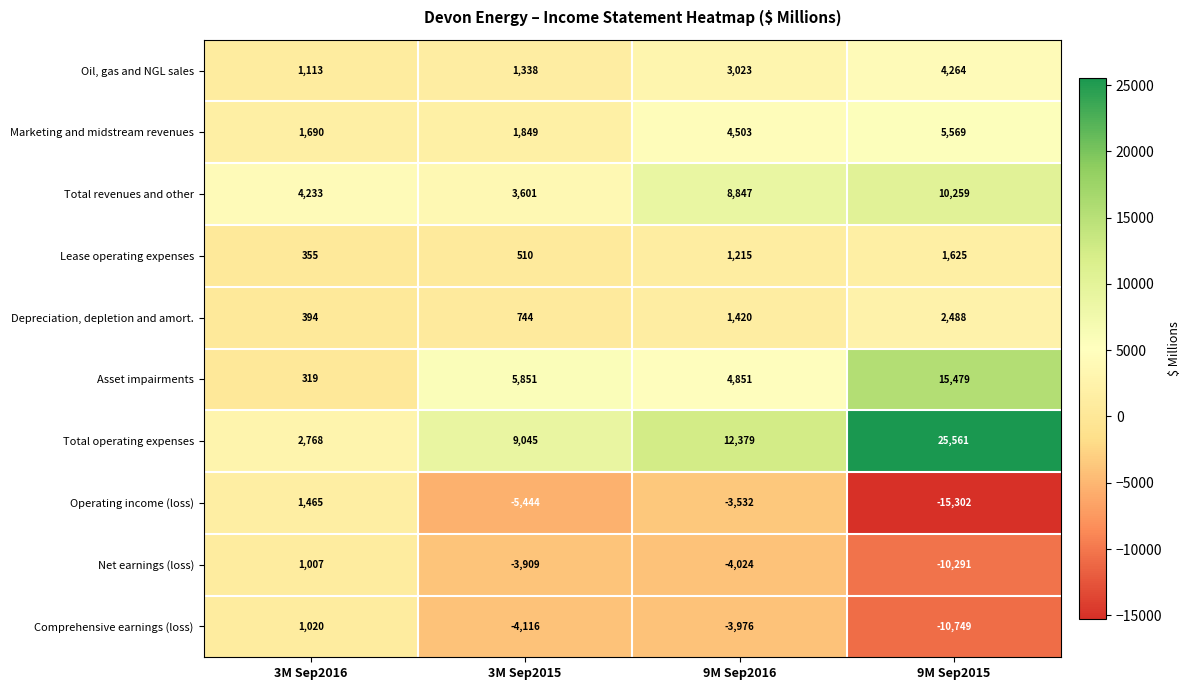

At which label does Operating income (loss) reach its minimum?

9M Sep2015